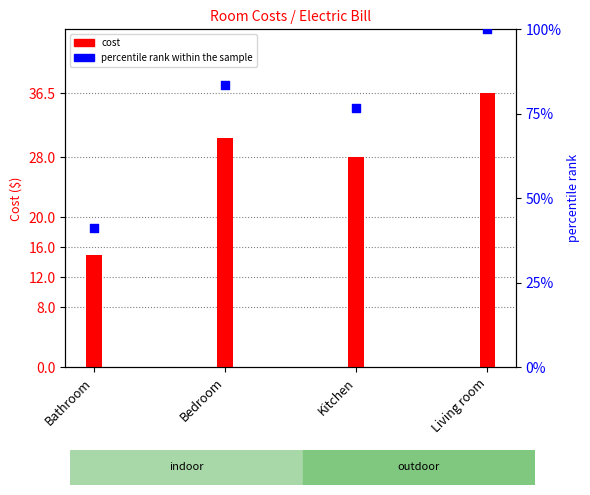

Which series has the largest Y range (max minus min)?

percentile rank within the sample